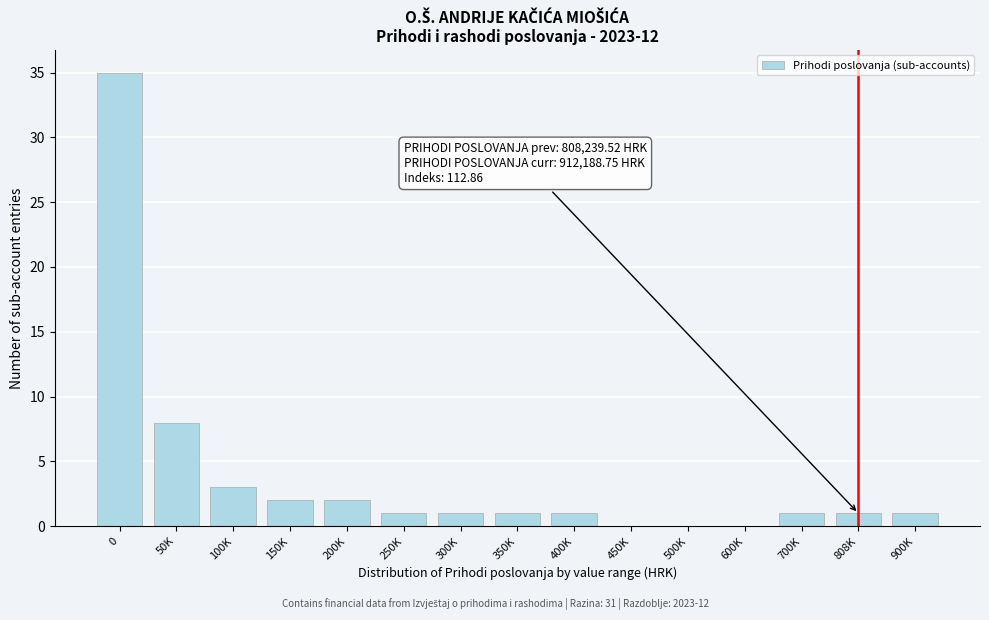

Reading left to right, list all the values displayed in this chart.

0=35	50K=8	100K=3	150K=2	200K=2	250K=1	300K=1	350K=1	400K=1	450K=0	500K=0	600K=0	700K=1	808K=1	900K=1